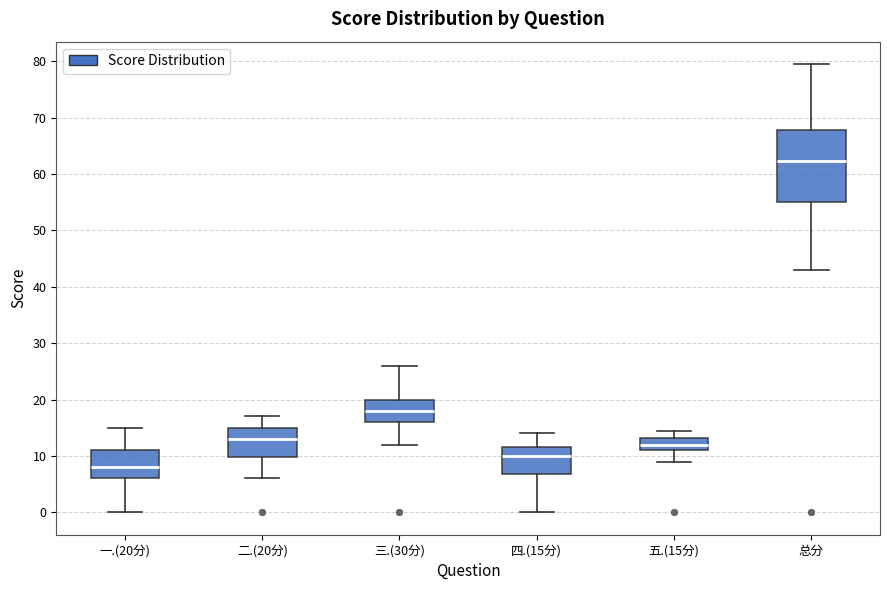

Comparing the boxes themselves (not the whiskers), which one is the tallest?

总分